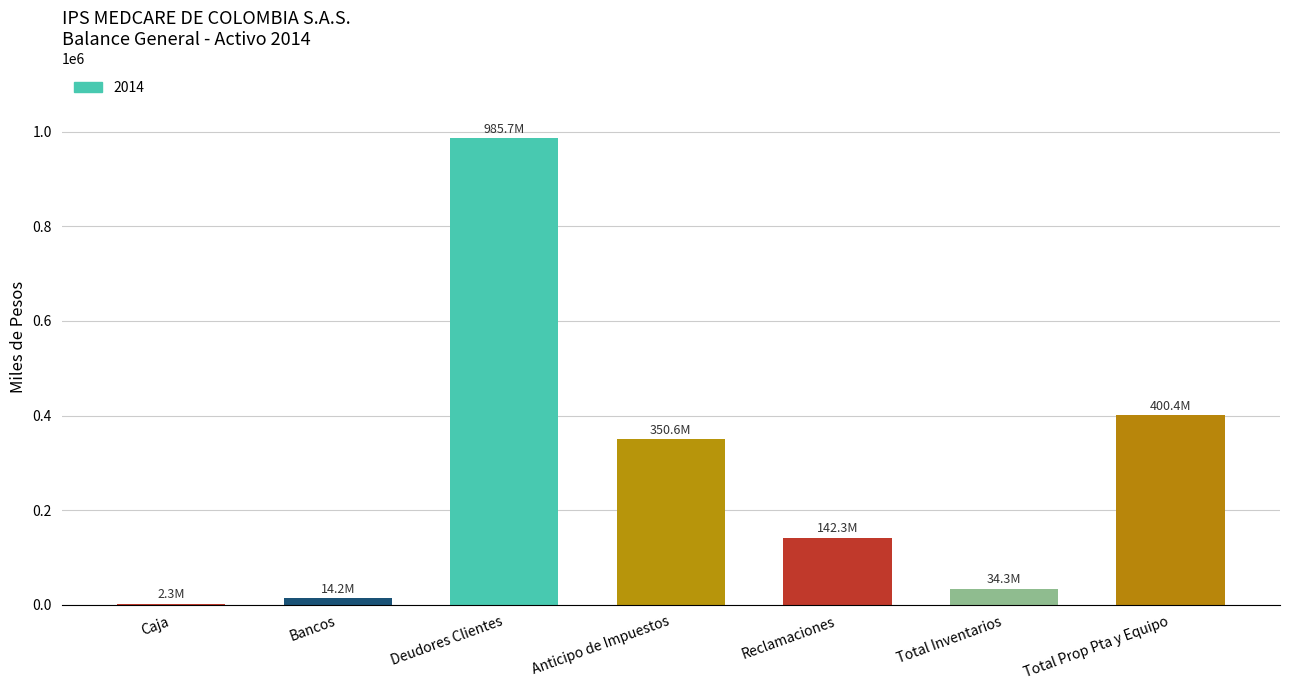

How many data points are above 142337?

4